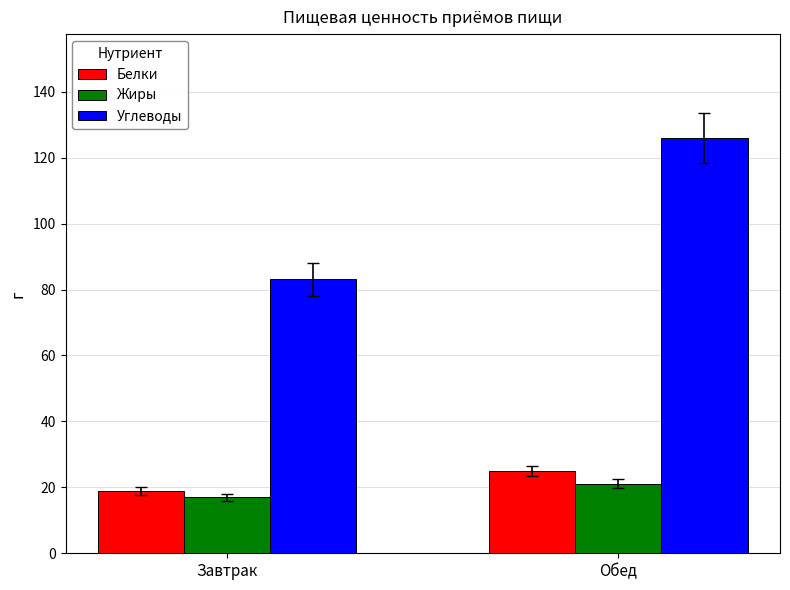

Is it true that Белки equals 43.6 at Обед?

False